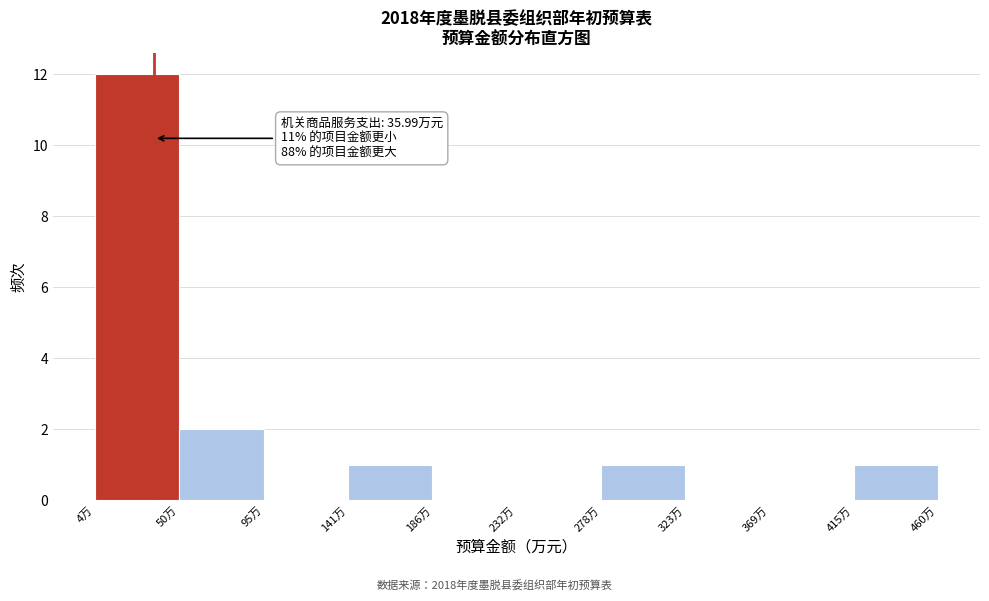

Over which range of the x-axis is the bar tallest?

5 to 50